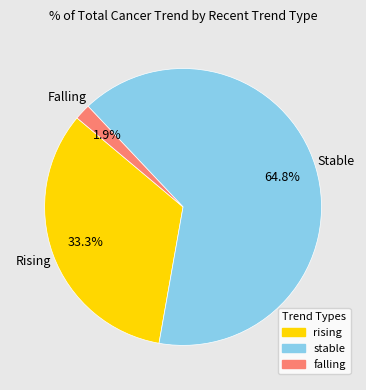

How many slices are in this pie chart?

3